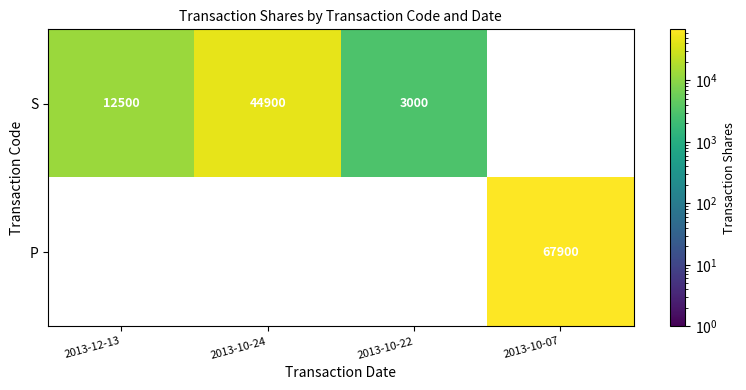

The S series shows 1136.4 at 2013-10-22. True or false?

False